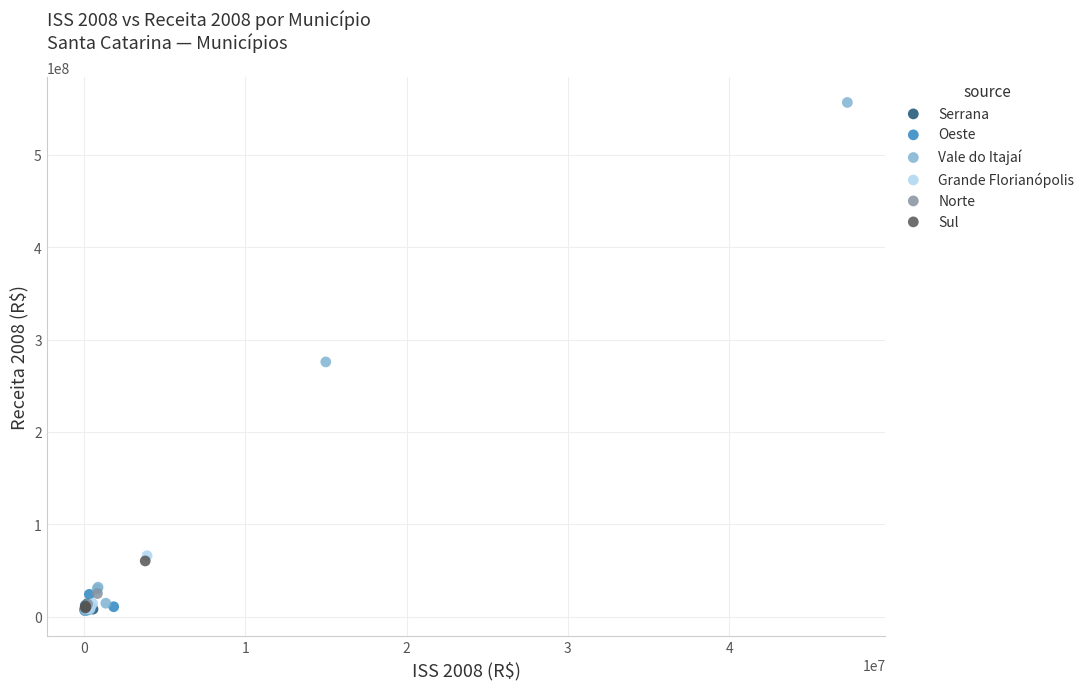

Which series reaches the maximum Y coordinate?

Vale do Itajaí